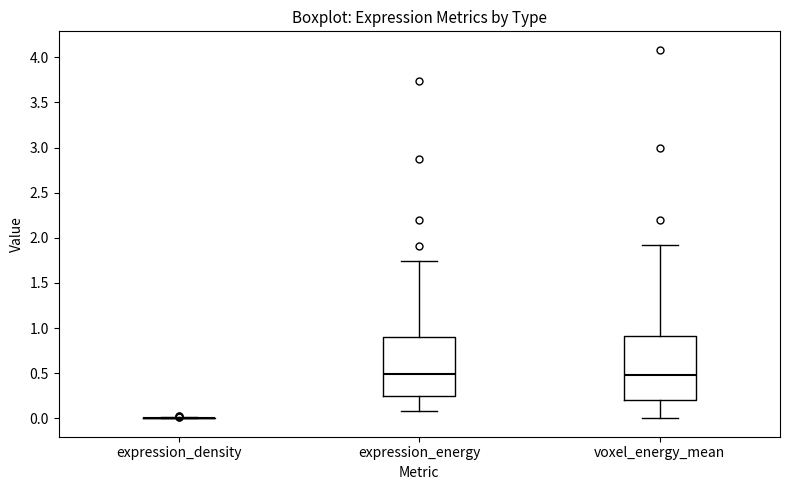

Where does the median line of the box for voxel_energy_mean sit on the y-axis? The values are not printed on the chart, so give them approximately, as read against the axis.

0.50